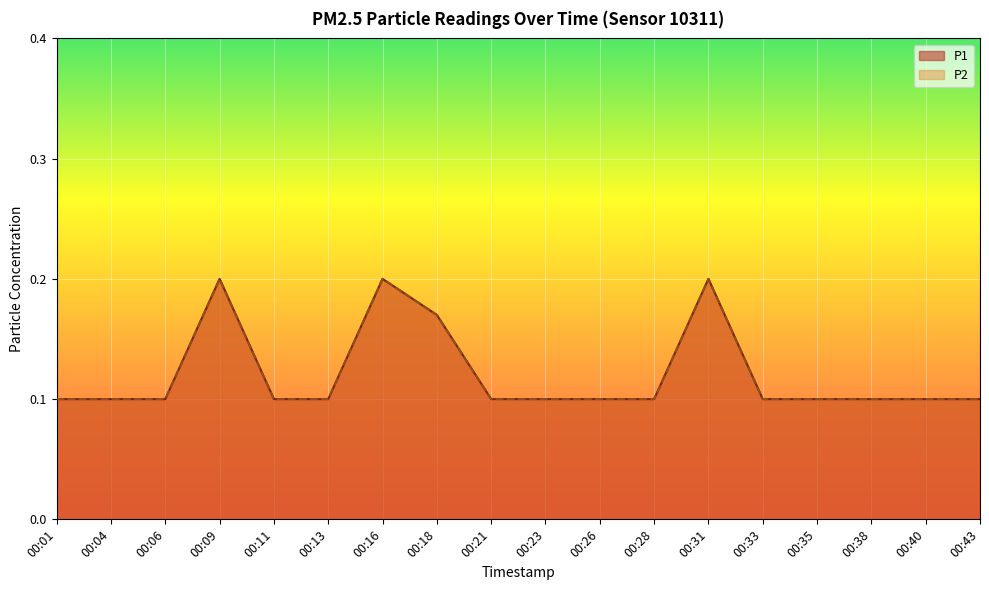

Is the value of P1 at 00:21 greater than the value of P2 at 00:35?

No